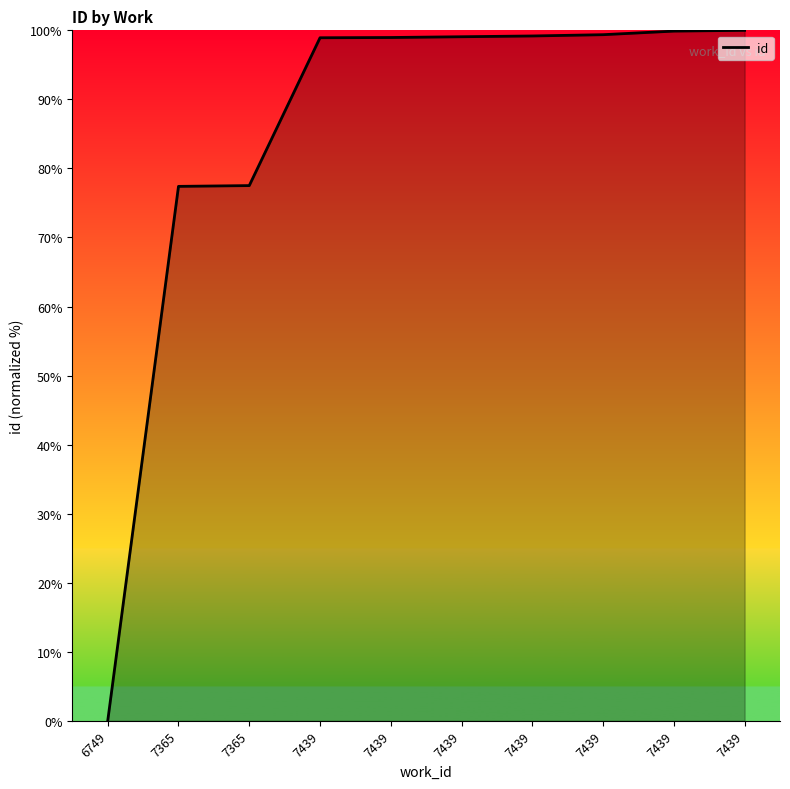

Reading left to right, extract all data points from this chart.

6749=0.0	7365=77.4	7365=77.5	7439=98.9	7439=99.0	7439=99.1	7439=99.2	7439=99.4	7439=99.9	7439=100.0